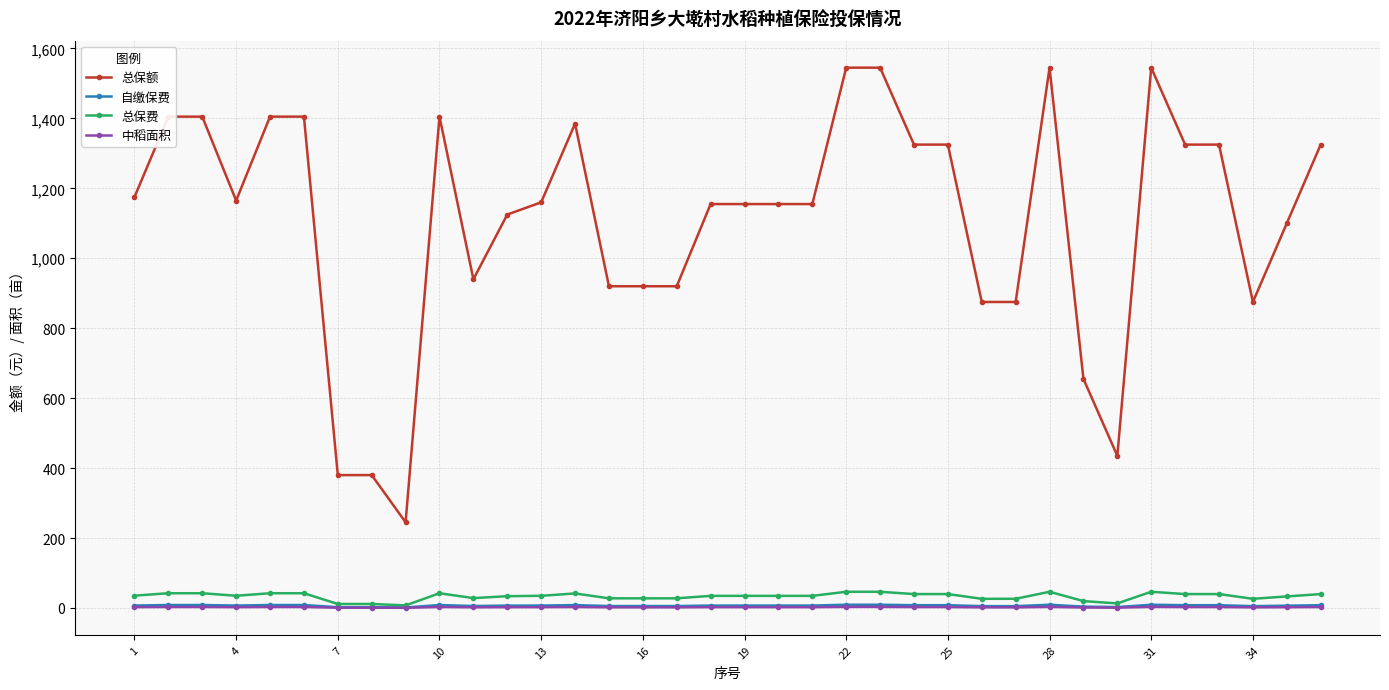

At how many categories does at least one series exceed 847?

31